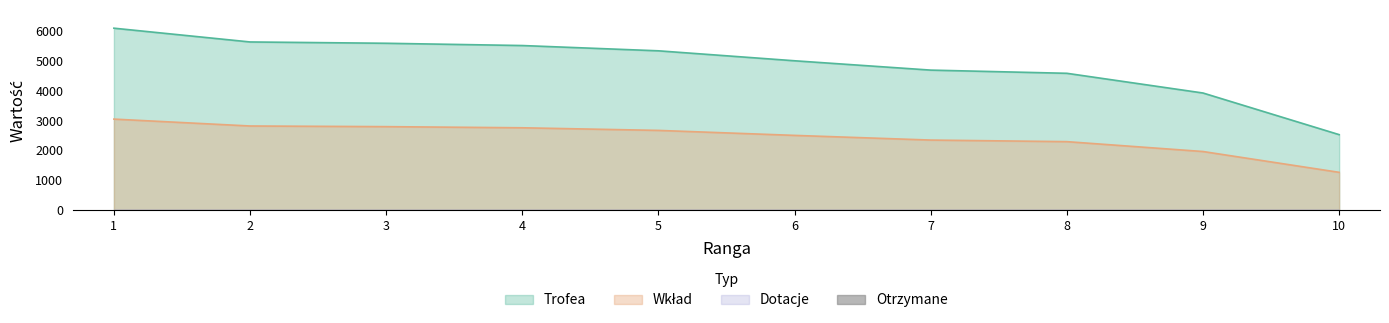

Rank the series by their maximum value, from highest to lowest.

Trofea, Wklad